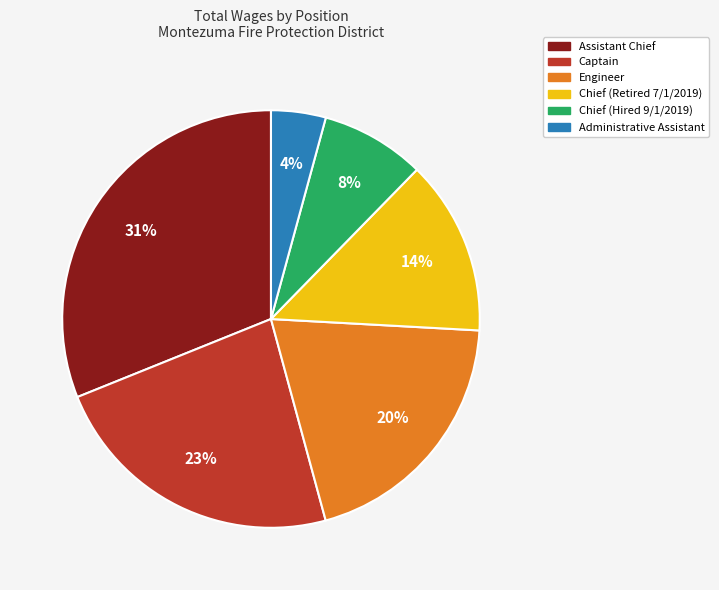

Between Chief (Retired 7/1/2019) and Chief (Hired 9/1/2019), which is larger?

Chief (Retired 7/1/2019)